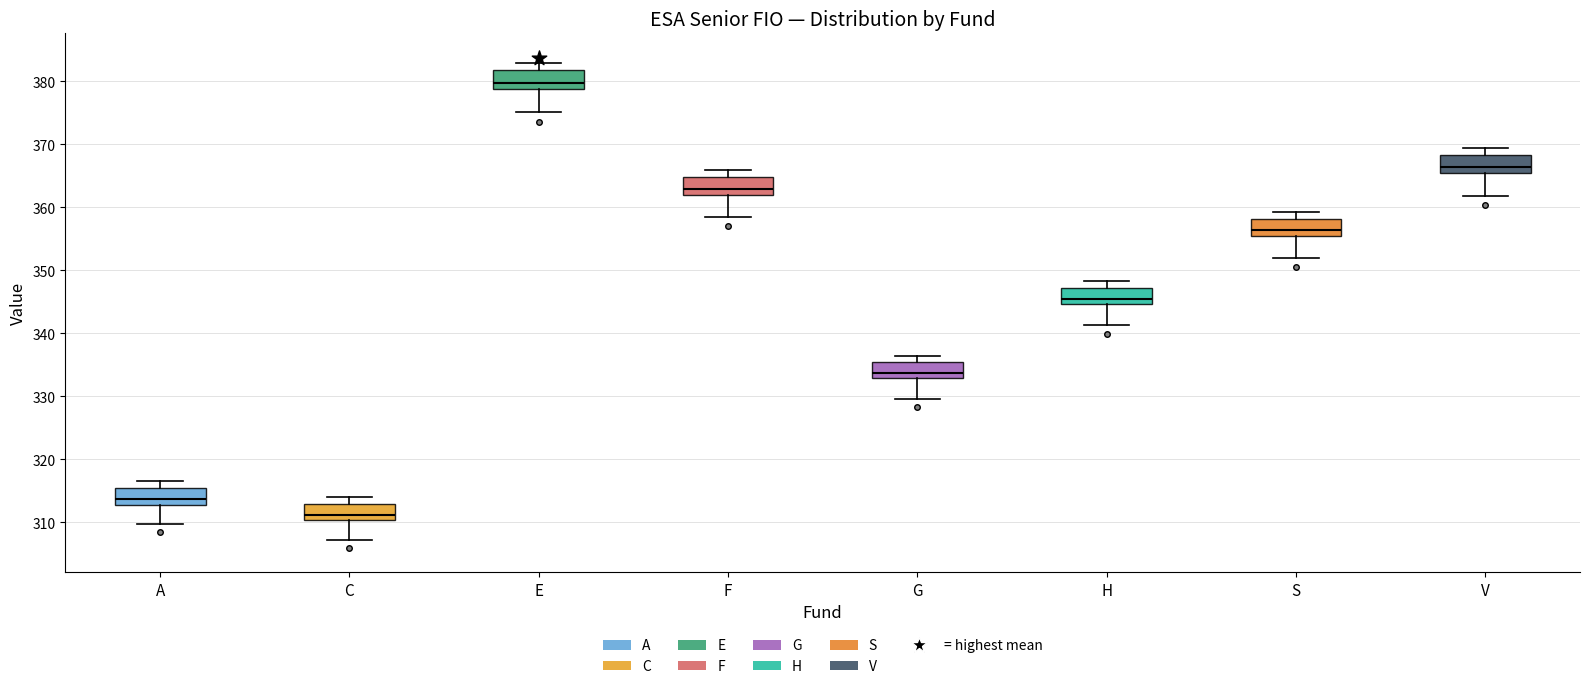

Which box's median line is the highest?

E